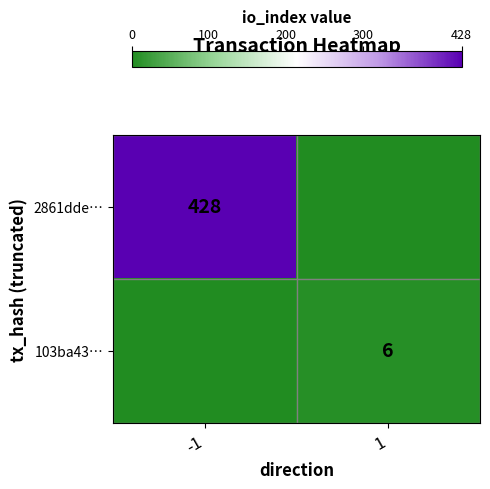

Which has a higher value, 1 or -1?

-1